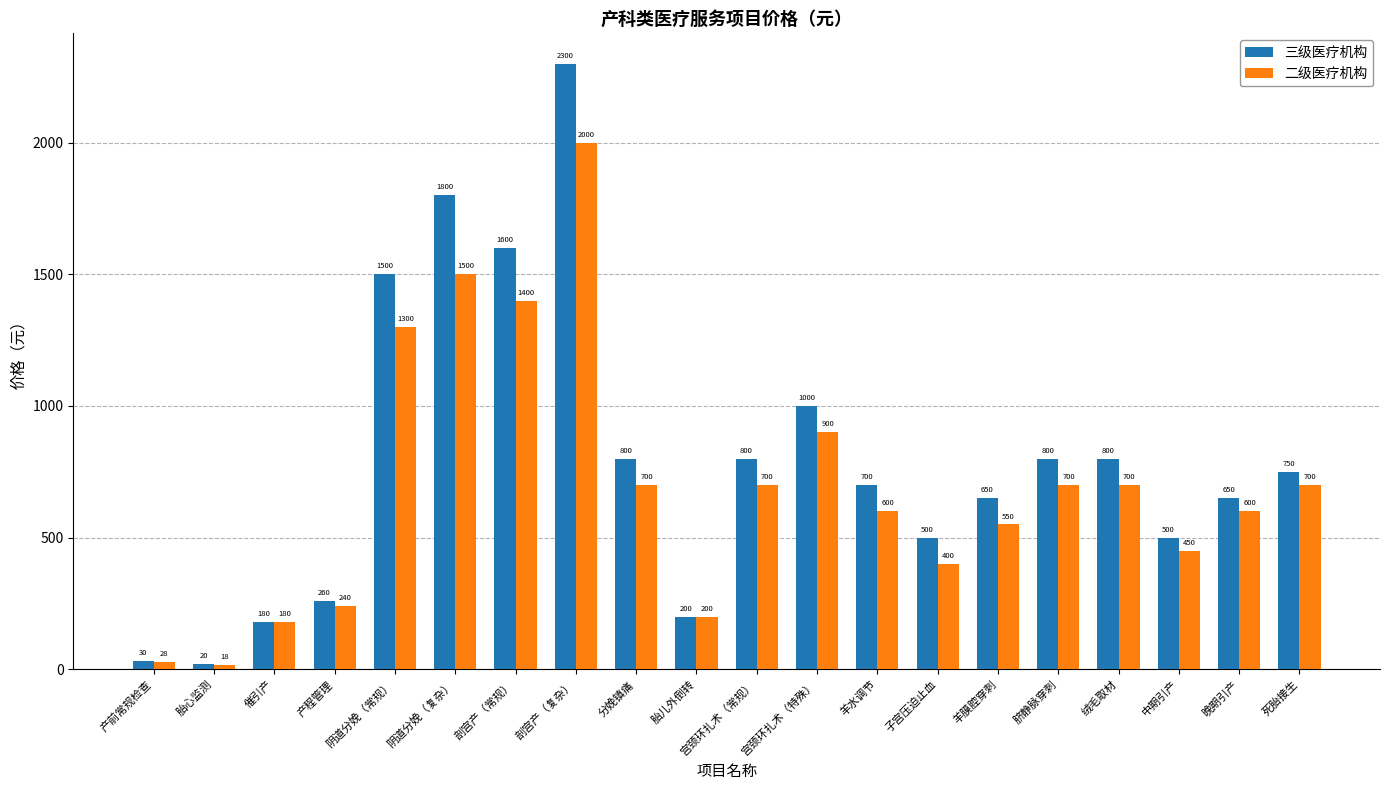

At which label does 二级医疗机构 reach its minimum?

胎心监测